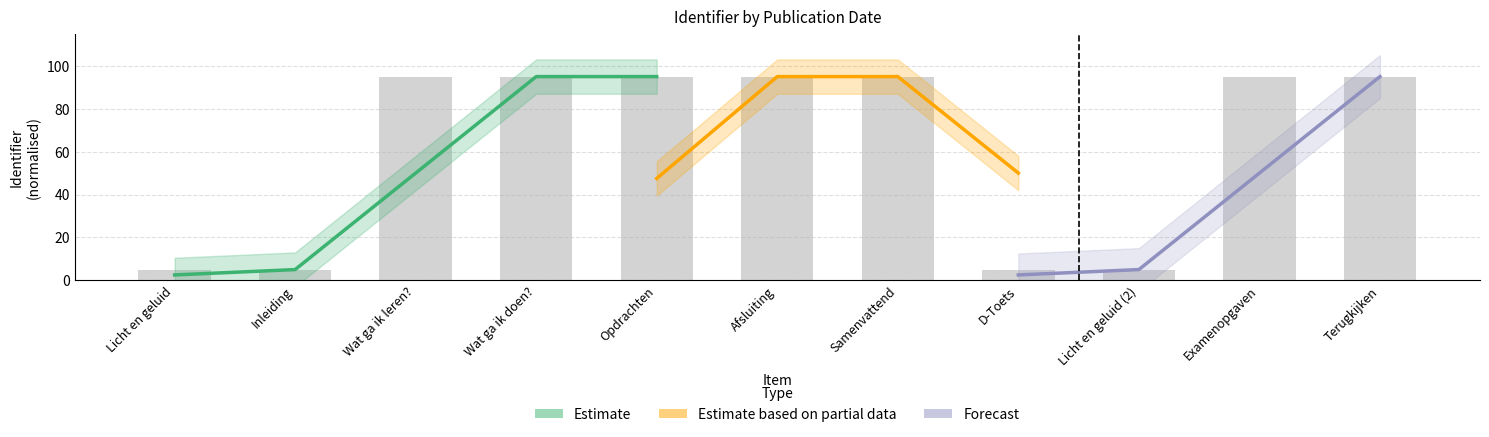

How many values exceed 94?

7